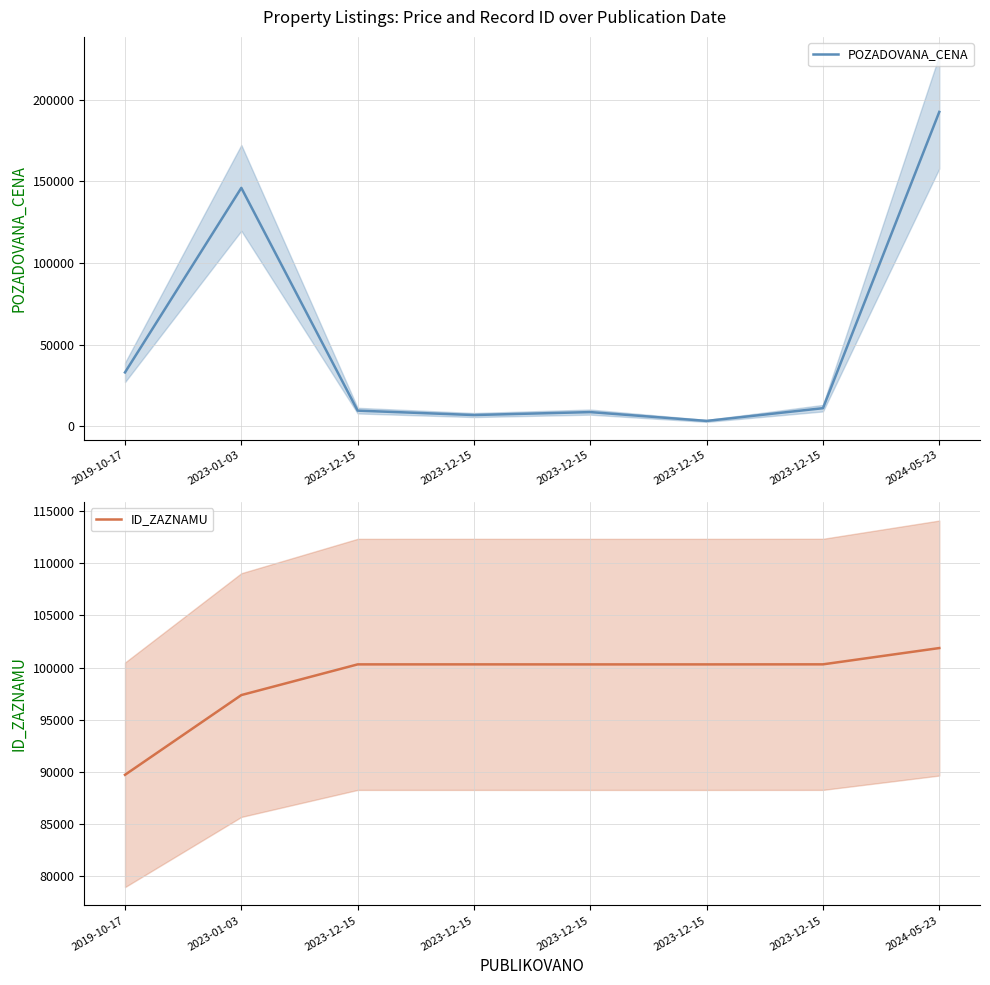

How many distinct data groups are displayed?

2